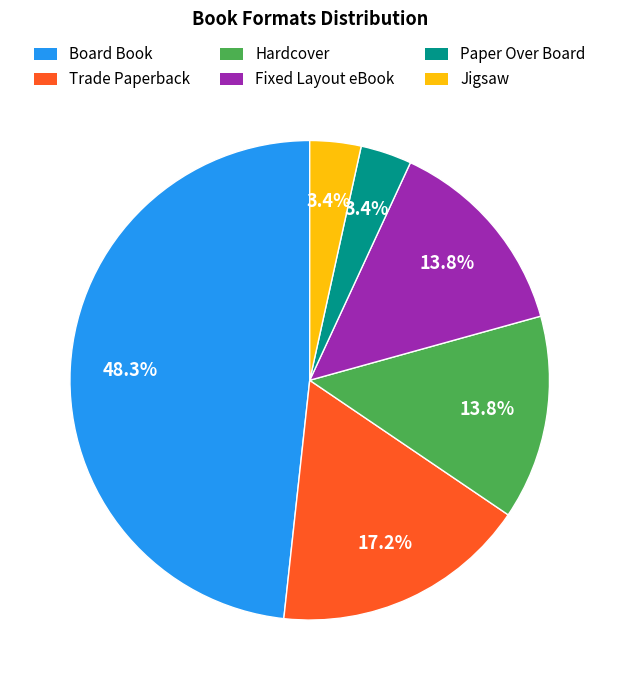

Which slice is the largest?

Board Book